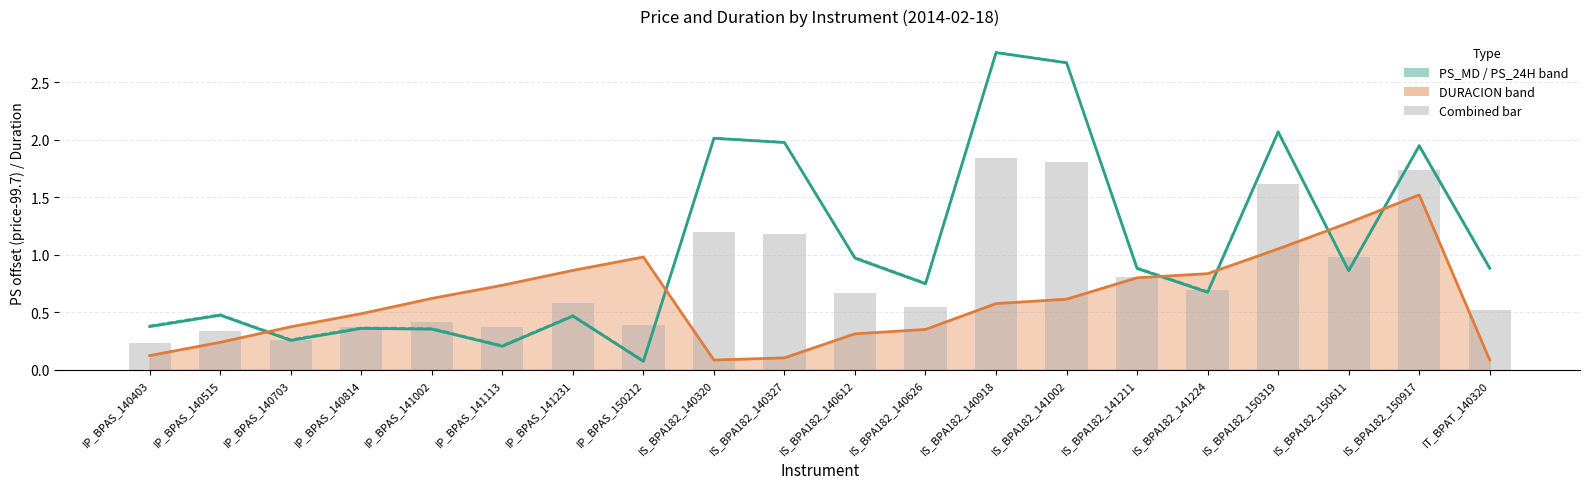

Between IS_BPA182_140612 and IS_BPA182_150319, which series saw the biggest shift?

PS_MD line